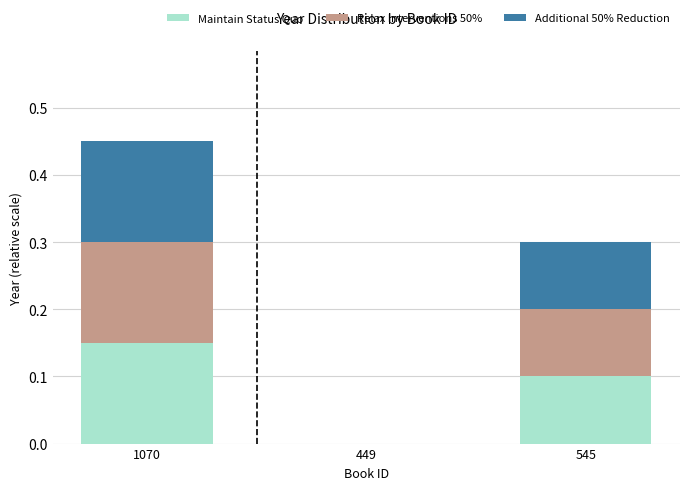

What is the total value across all series at 545?

0.3